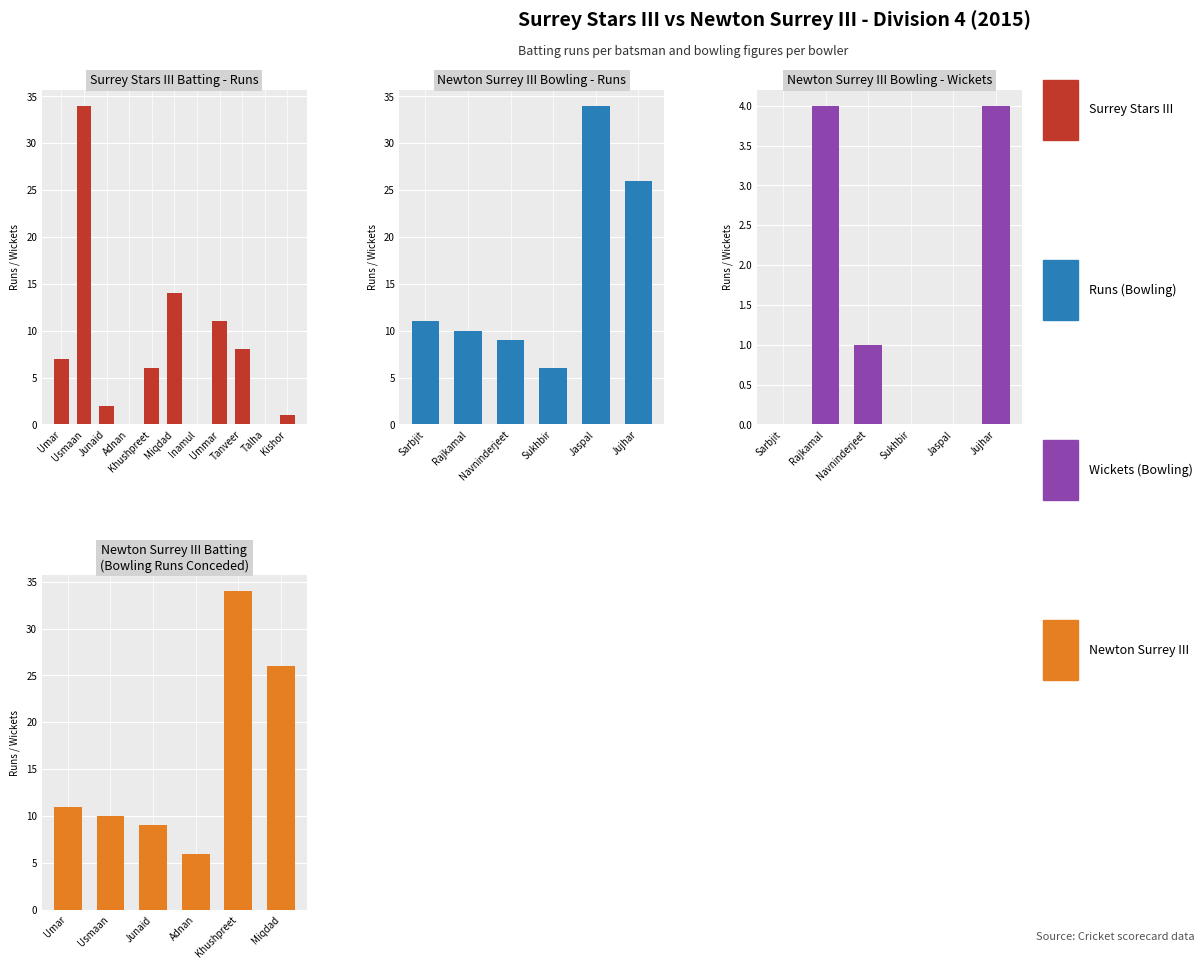

What is the difference between the values at Inamul and Khushpreet?

6